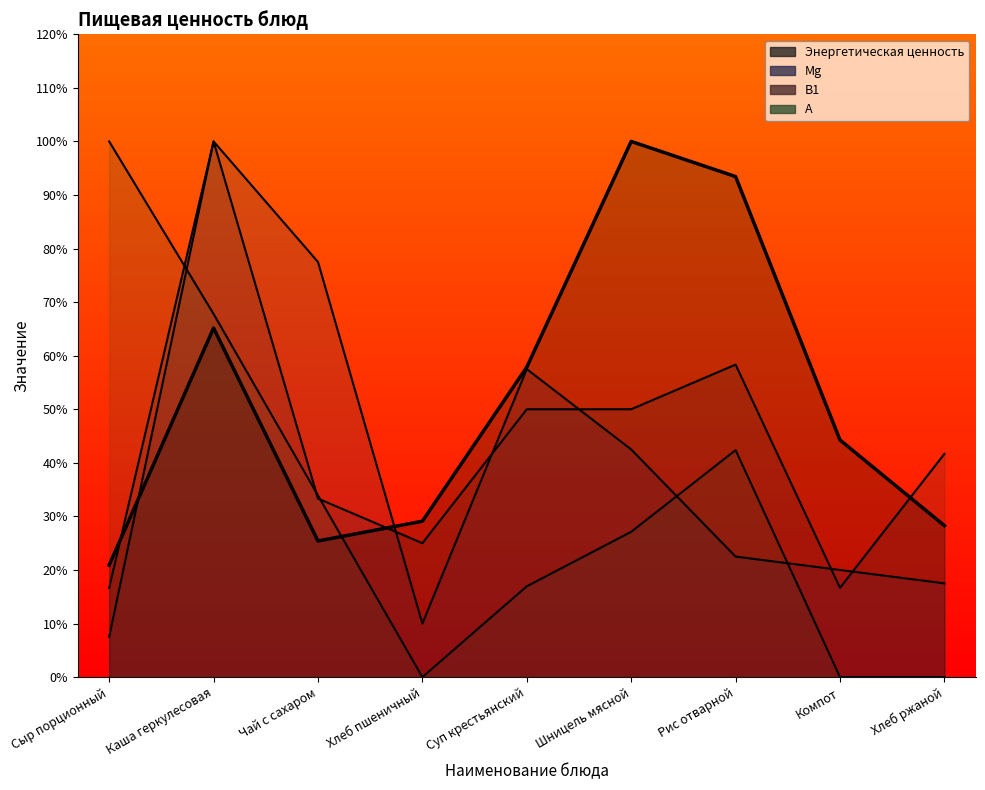

The value of В1 at Хлеб ржаной is 67.8. True or false?

False